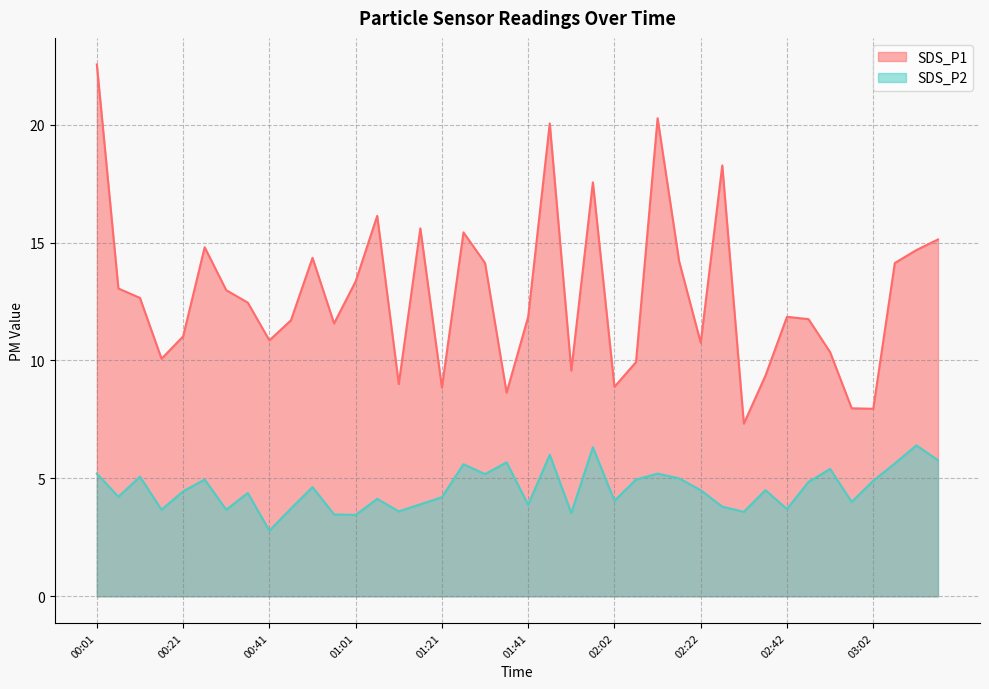

Reading left to right, list all the values displayed in this chart.

SDS_P1: 22.6	13.1	12.7	10.1	11.0	14.8	13.0	12.4	10.8	11.7	14.3	11.6	13.3	16.1	9.0	15.6	8.8	15.4	14.1	8.6	11.8	20.1	9.6	17.6	8.9	9.9	20.3	14.2	10.8	18.3	7.3	9.3	11.8	11.8	10.3	8.0	8.0	14.1	14.7	15.1
SDS_P2: 5.2	4.2	5.1	3.7	4.5	5.0	3.7	4.4	2.8	3.7	4.6	3.5	3.5	4.1	3.6	3.9	4.2	5.6	5.2	5.7	3.9	6.0	3.5	6.3	4.0	5.0	5.2	5.0	4.5	3.8	3.6	4.5	3.7	4.8	5.4	4.0	4.9	5.6	6.4	5.8